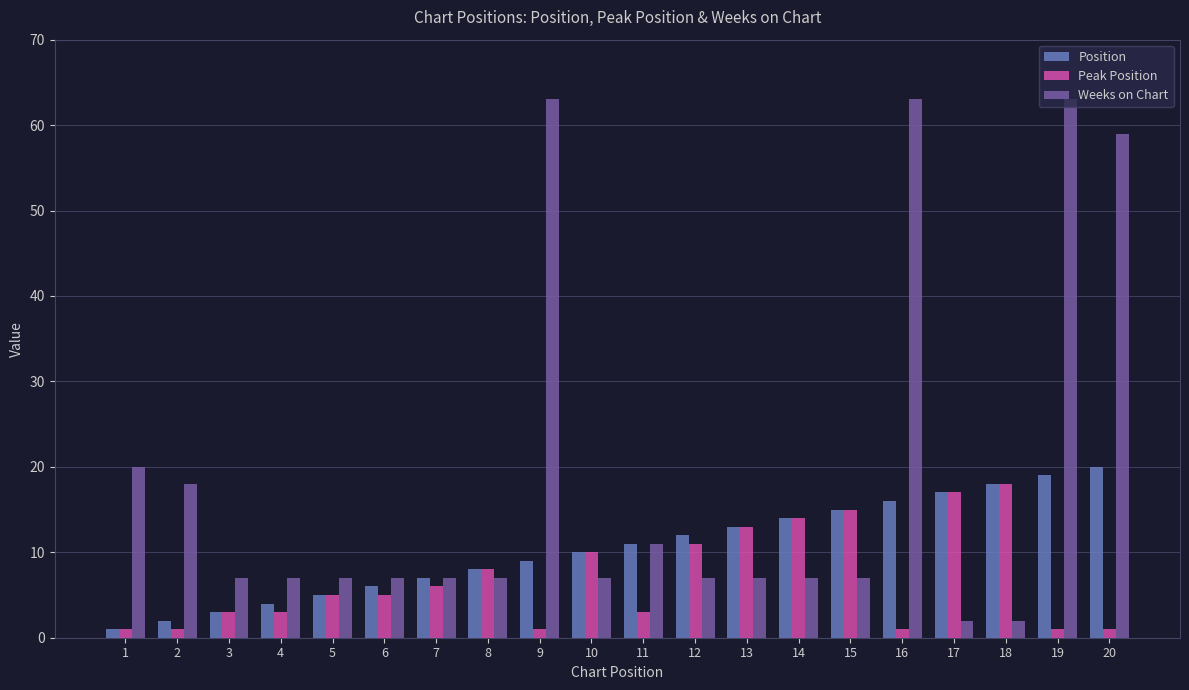

List the series in order of their overall mean, lowest first.

Peak Position, Position, Weeks on Chart